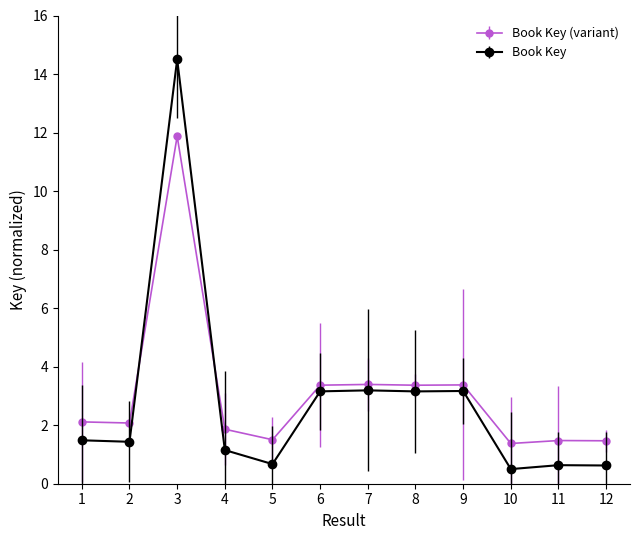

Which label corresponds to the largest value in the chart?

3